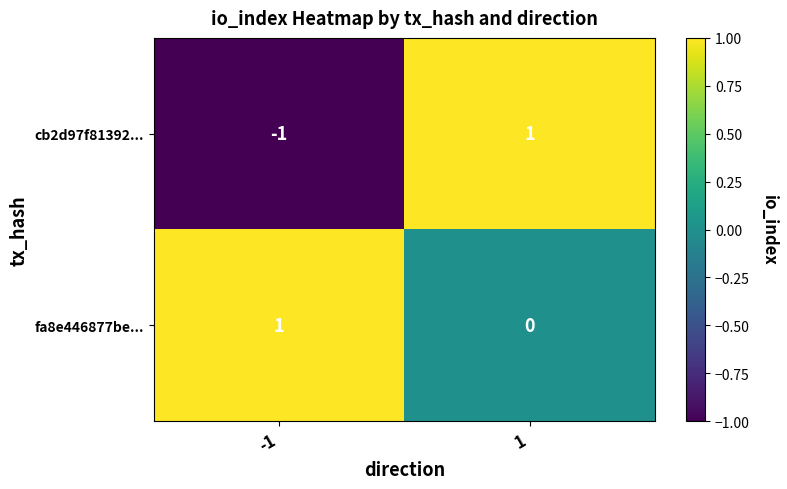

The fa8e446877be... series shows 1 at -1. True or false?

True